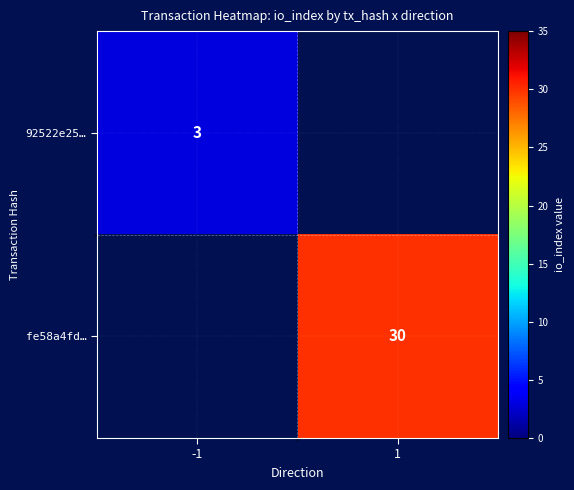

Between 1 and -1, which is larger?

-1